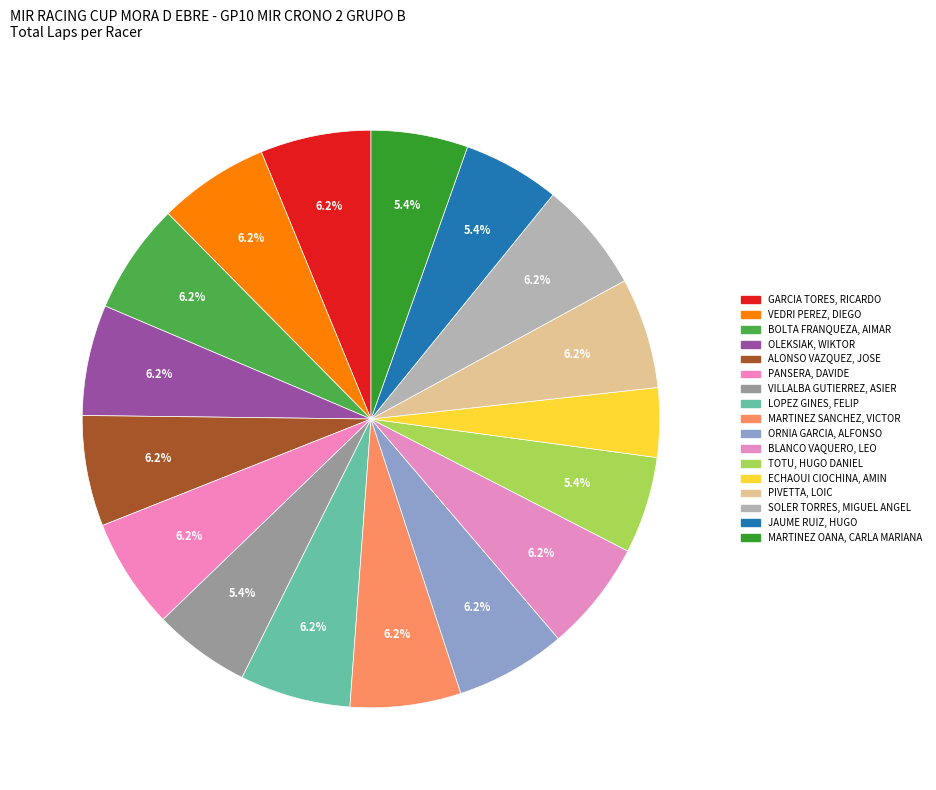

Rank the categories by value from highest to lowest.

GARCIA TORES, RICARDO, VEDRI PEREZ, DIEGO, BOLTA FRANQUEZA, AIMAR, OLEKSIAK, WIKTOR, ALONSO VAZQUEZ, JOSE, PANSERA, DAVIDE, LOPEZ GINES, FELIP, MARTINEZ SANCHEZ, VICTOR, ORNIA GARCIA, ALFONSO, BLANCO VAQUERO, LEO, PIVETTA, LOIC, SOLER TORRES, MIGUEL ANGEL, VILLALBA GUTIERREZ, ASIER, TOTU, HUGO DANIEL, JAUME RUIZ, HUGO, MARTINEZ OANA, CARLA MARIANA, ECHAOUI CIOCHINA, AMIN